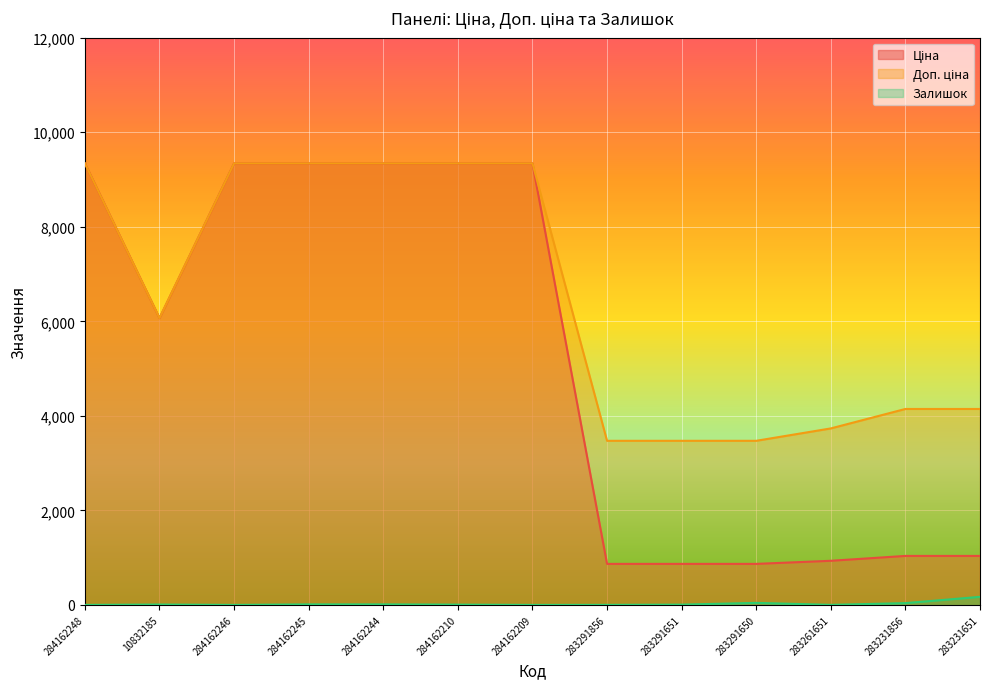

At which label does Ціна reach its minimum?

283291856